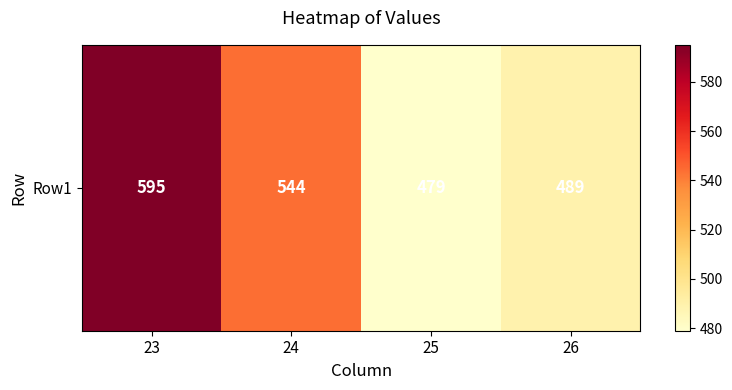

Rank the categories by value from lowest to highest.

25, 26, 24, 23